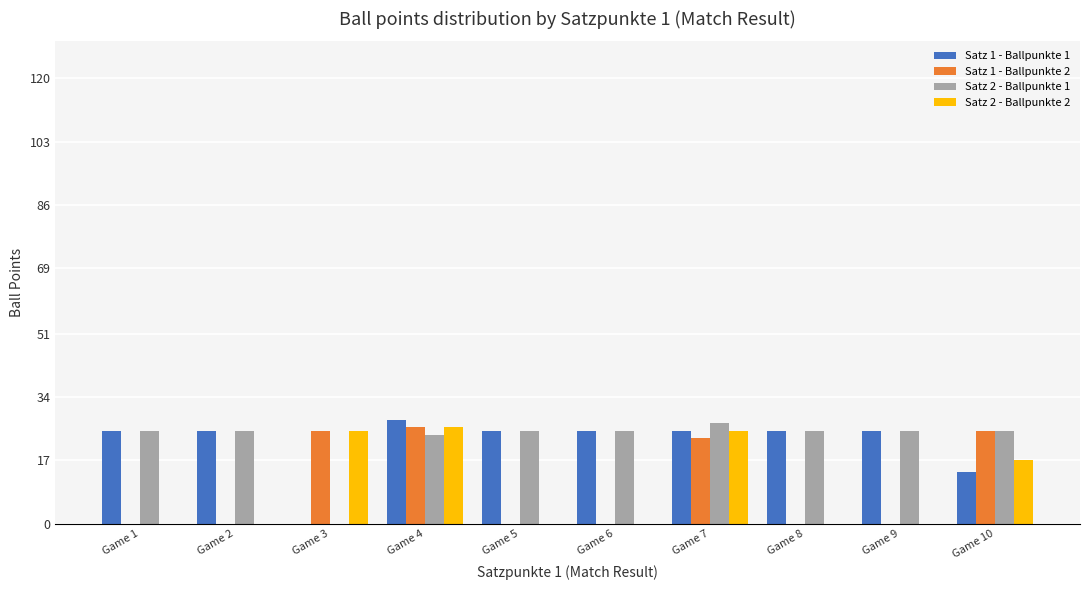

The value of Satz 2 - Ballpunkte 2 at Game 6 is 8. True or false?

False